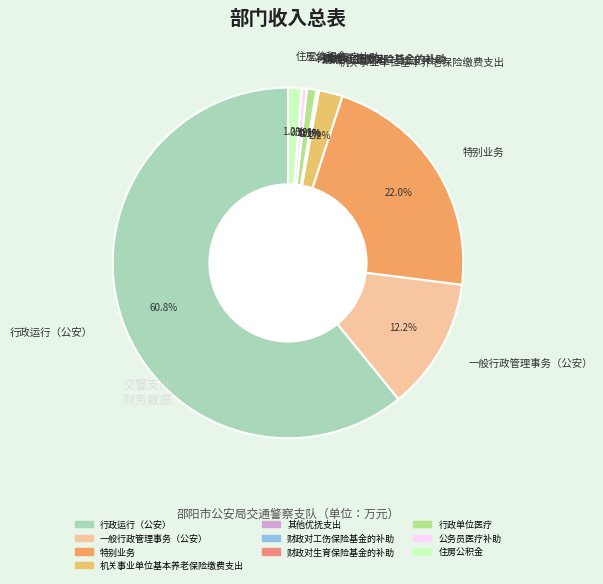

To the nearest percent, what percentage of the pie is 一般行政管理事务（公安）?

12%